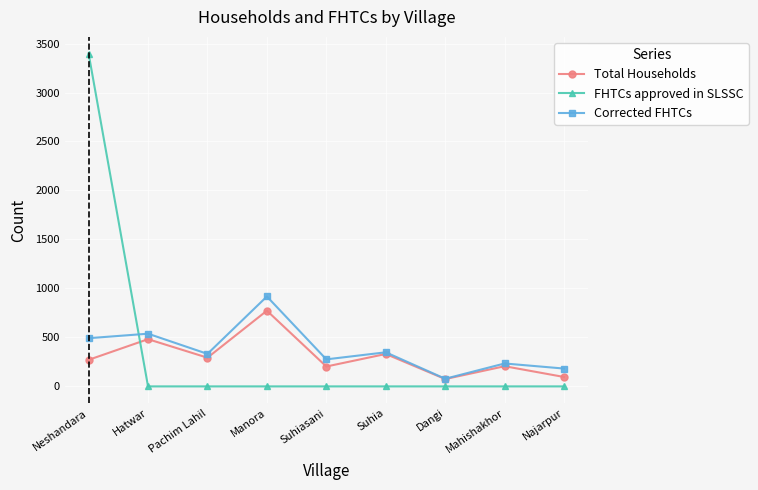

Is the value of FHTCs approved in SLSSC at Pachim Lahil greater than the value of Total Households at Pachim Lahil?

No